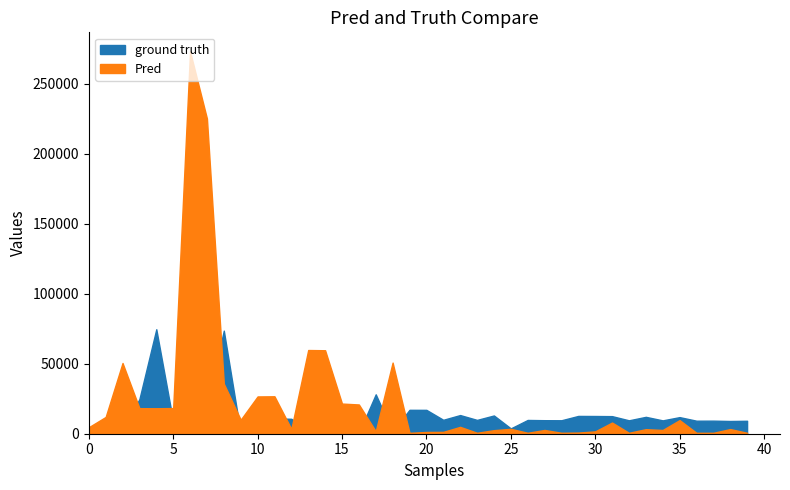

True or false: ground truth has more than 2 interior local peaks.

True